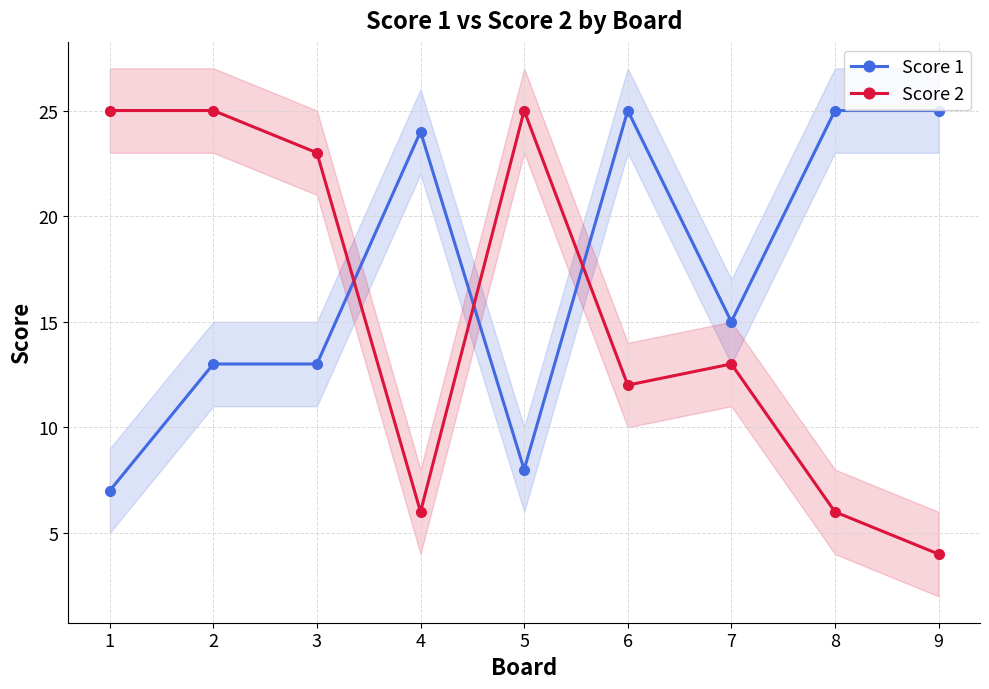

Between 8 and 3, which is larger?

8